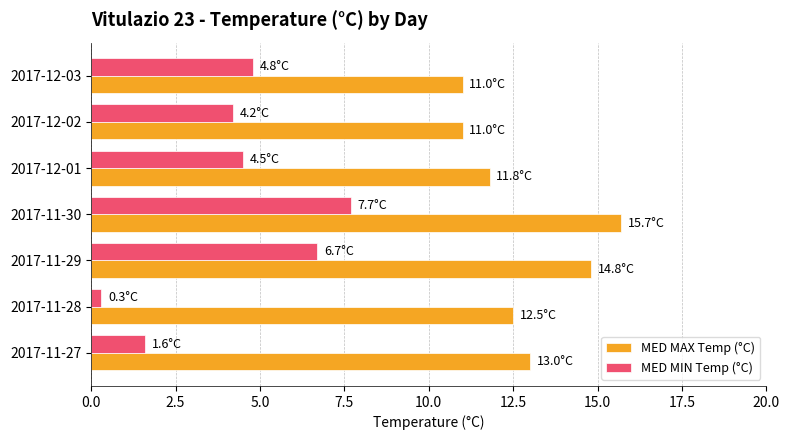

At which label does MED MIN Temp (°C) reach its minimum?

2017-11-28